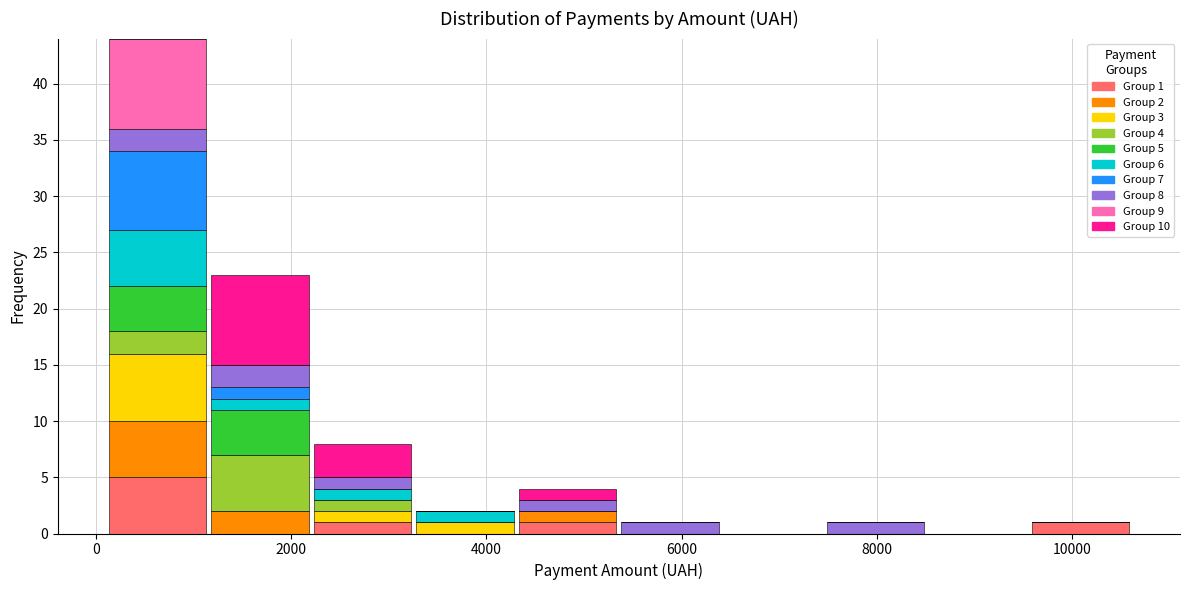

Which range on the x-axis has the tallest stacked bar (by total height)?

200 to 1200